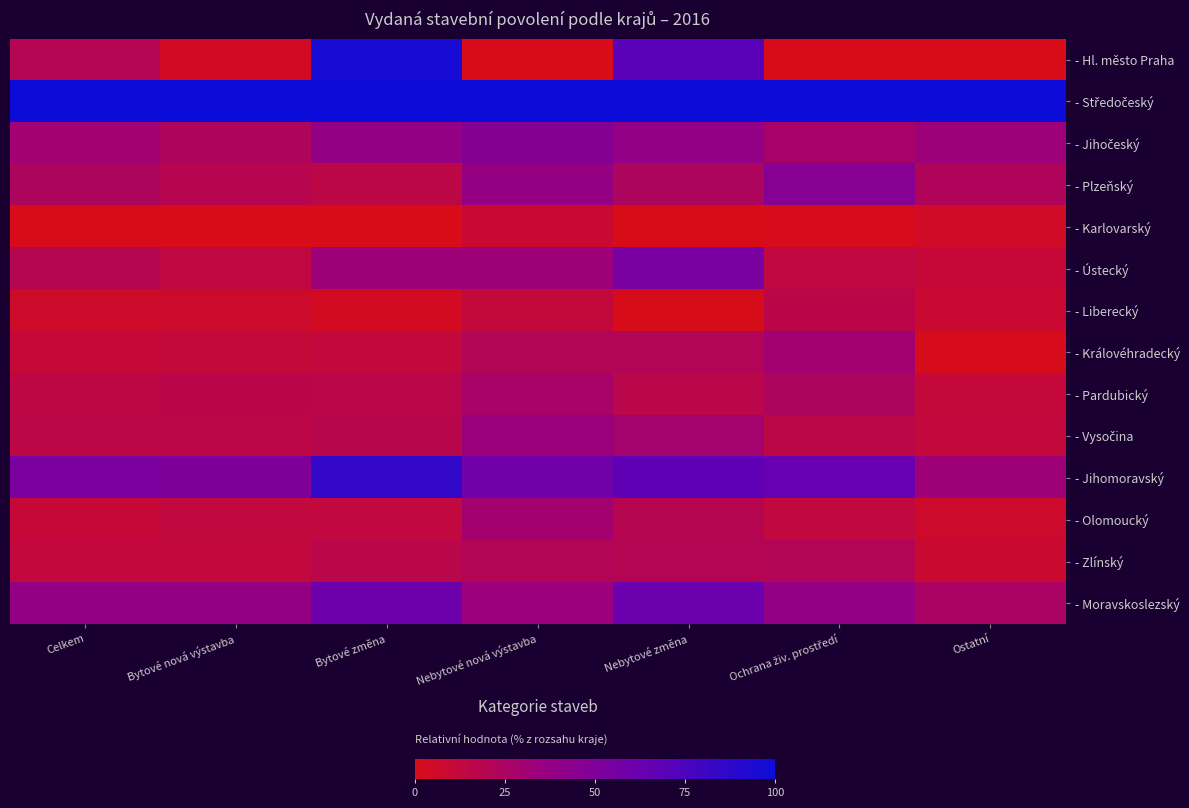

What is the sum of the - Královéhradecký values at Ostatní and Ochrana živ. prostředí?

31.3